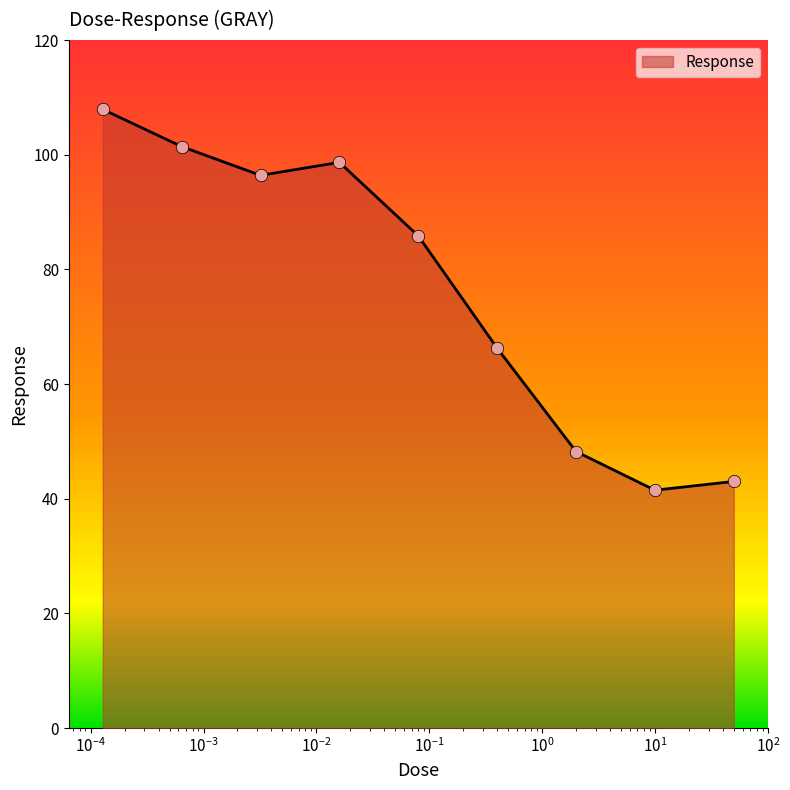

What is the minimum value shown in the chart?

41.5